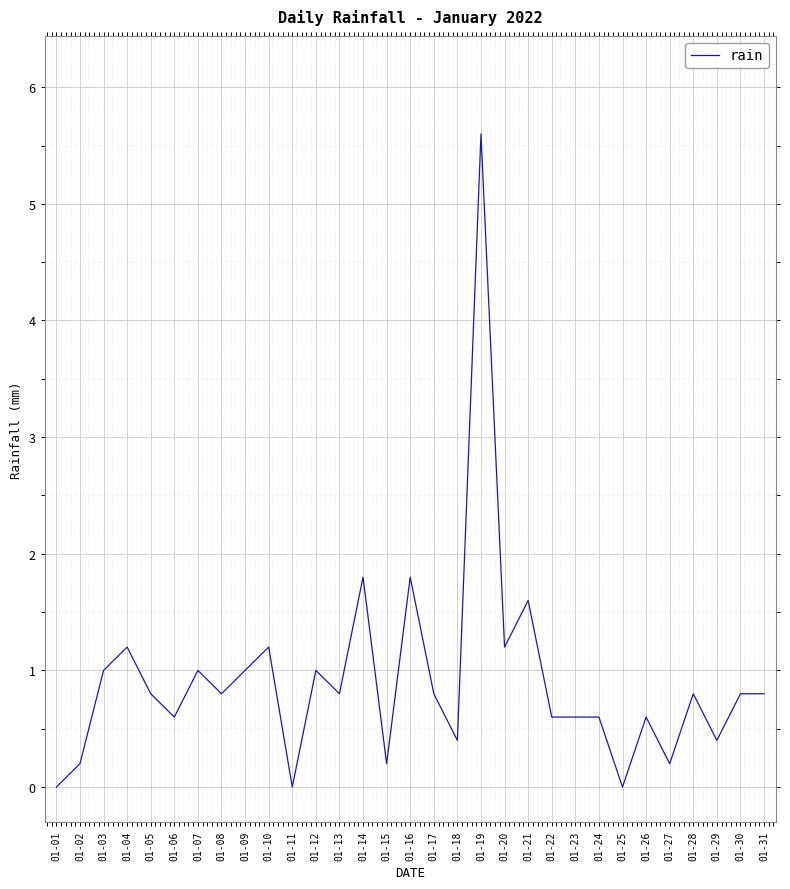

Is it true that the value at 01-07 is 1.5?

False